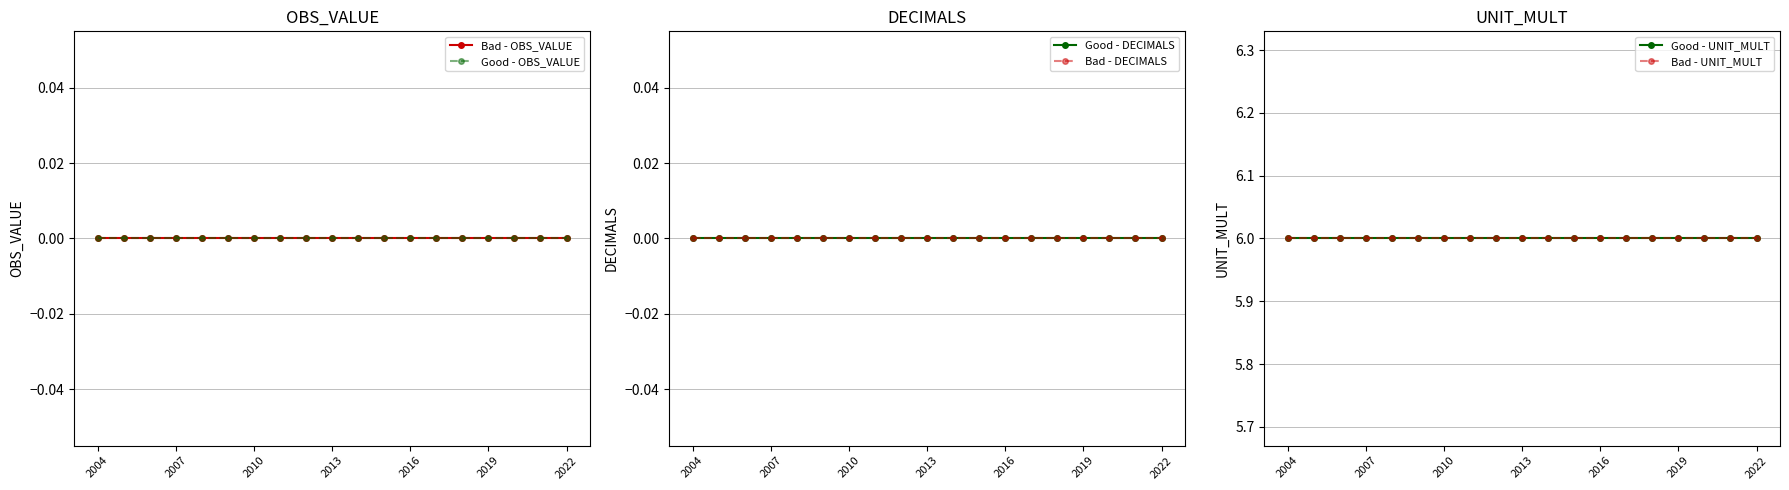

At 2016, list the series in order from smallest to largest.

Bad - OBS_VALUE, Good - OBS_VALUE, Good - DECIMALS, Bad - DECIMALS, Good - UNIT_MULT, Bad - UNIT_MULT